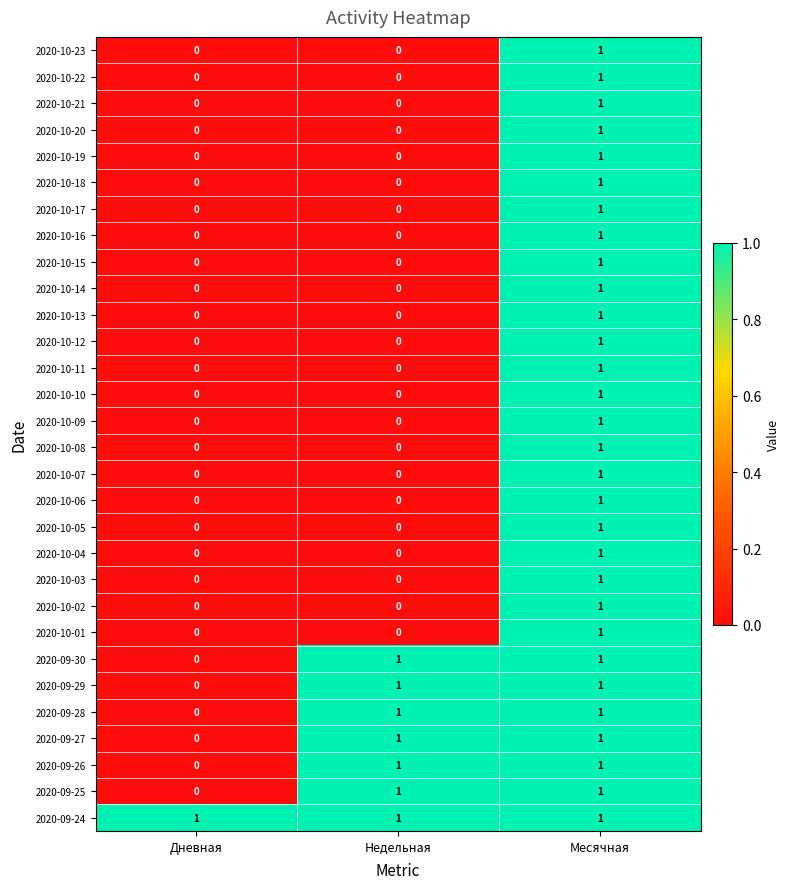

Is it true that 2020-09-30 equals 0 at Дневная?

True